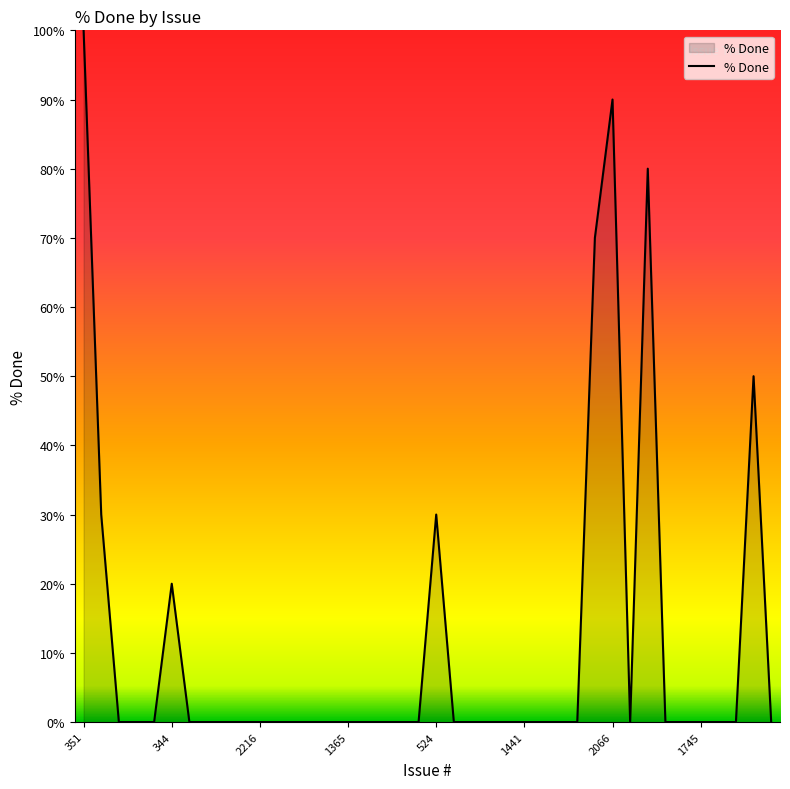

What is the greatest value displayed?

100